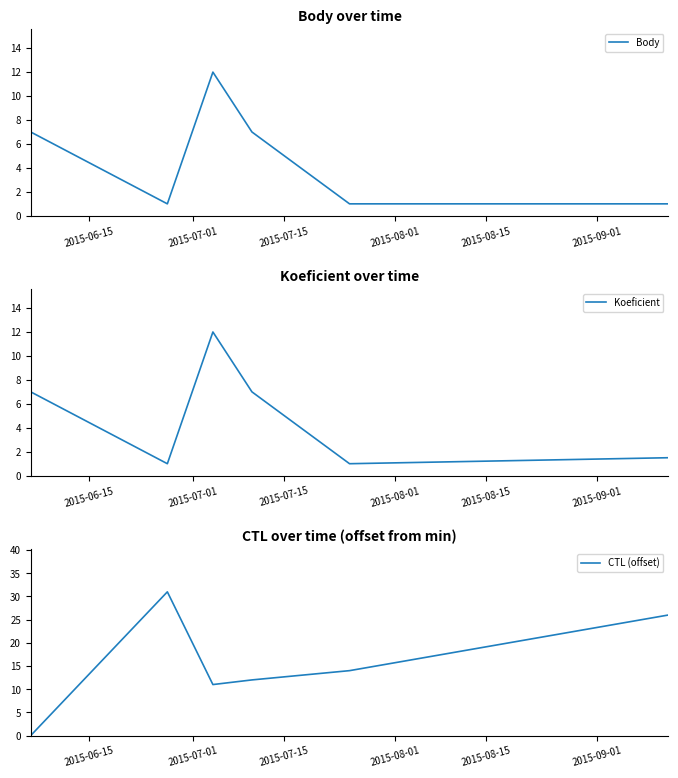

What is the label of the 5th point from the right?

2015-07-01